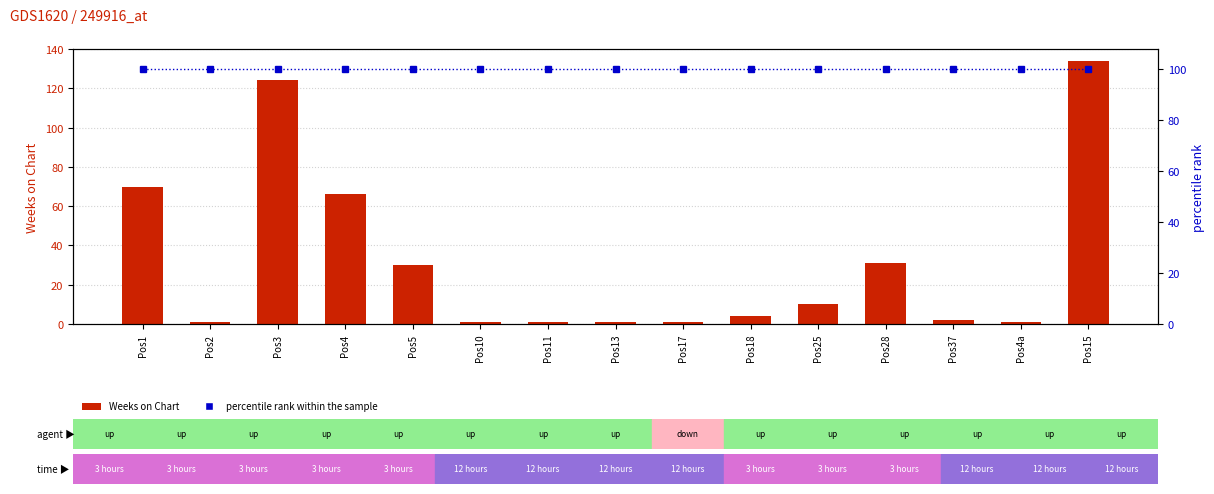

List the series in order of their overall mean, lowest first.

Weeks on Chart, percentile rank within the sample